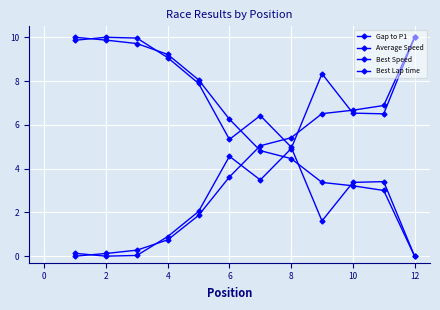

How many lines are shown in the chart?

4